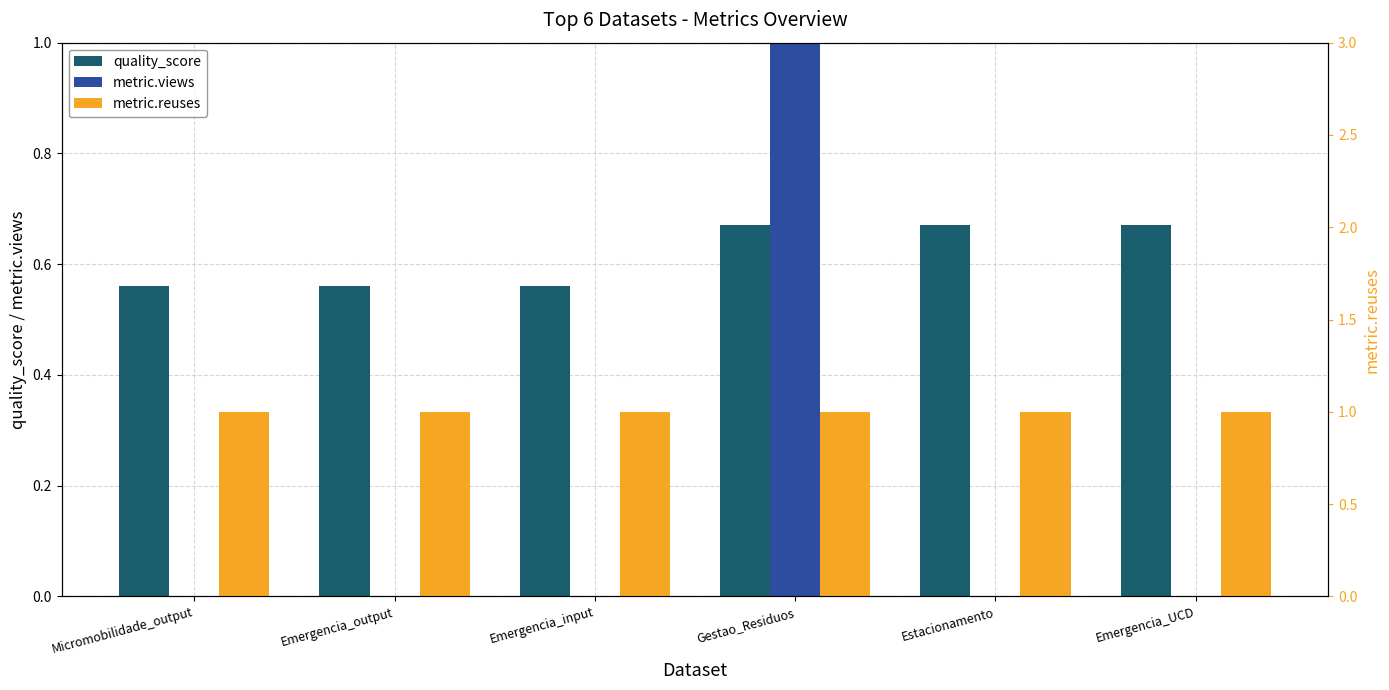

How many data points in metric.views are above 0?

1